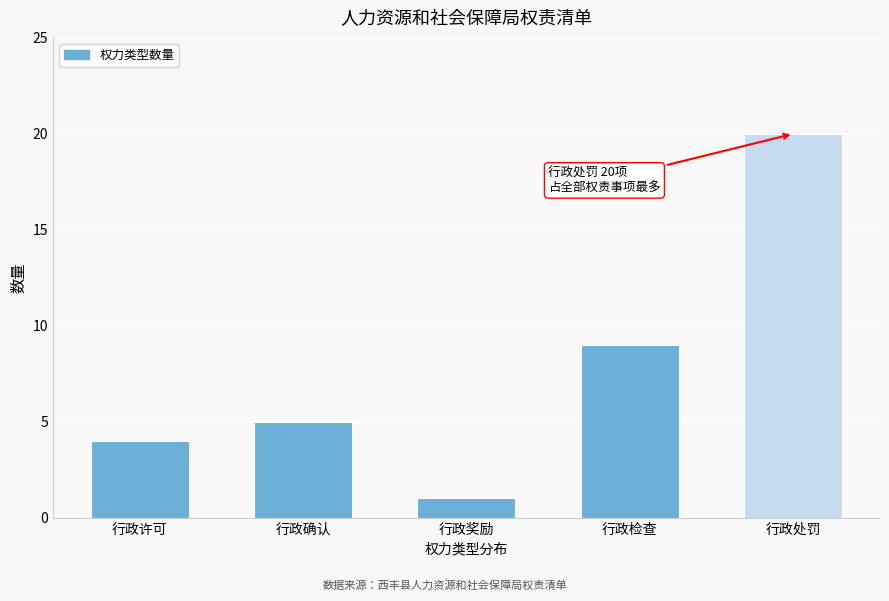

Reading left to right, list all the values displayed in this chart.

4	5	1	9	20